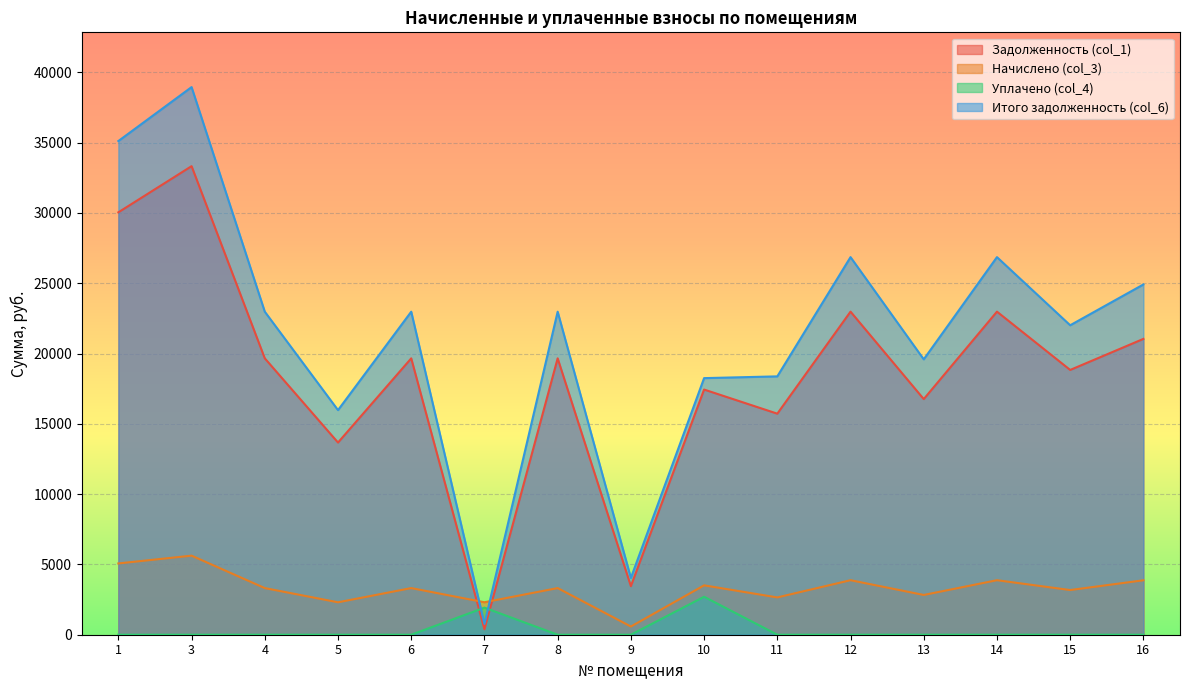

How many data points in Итого задолженность (col_6) are above 22978?

8